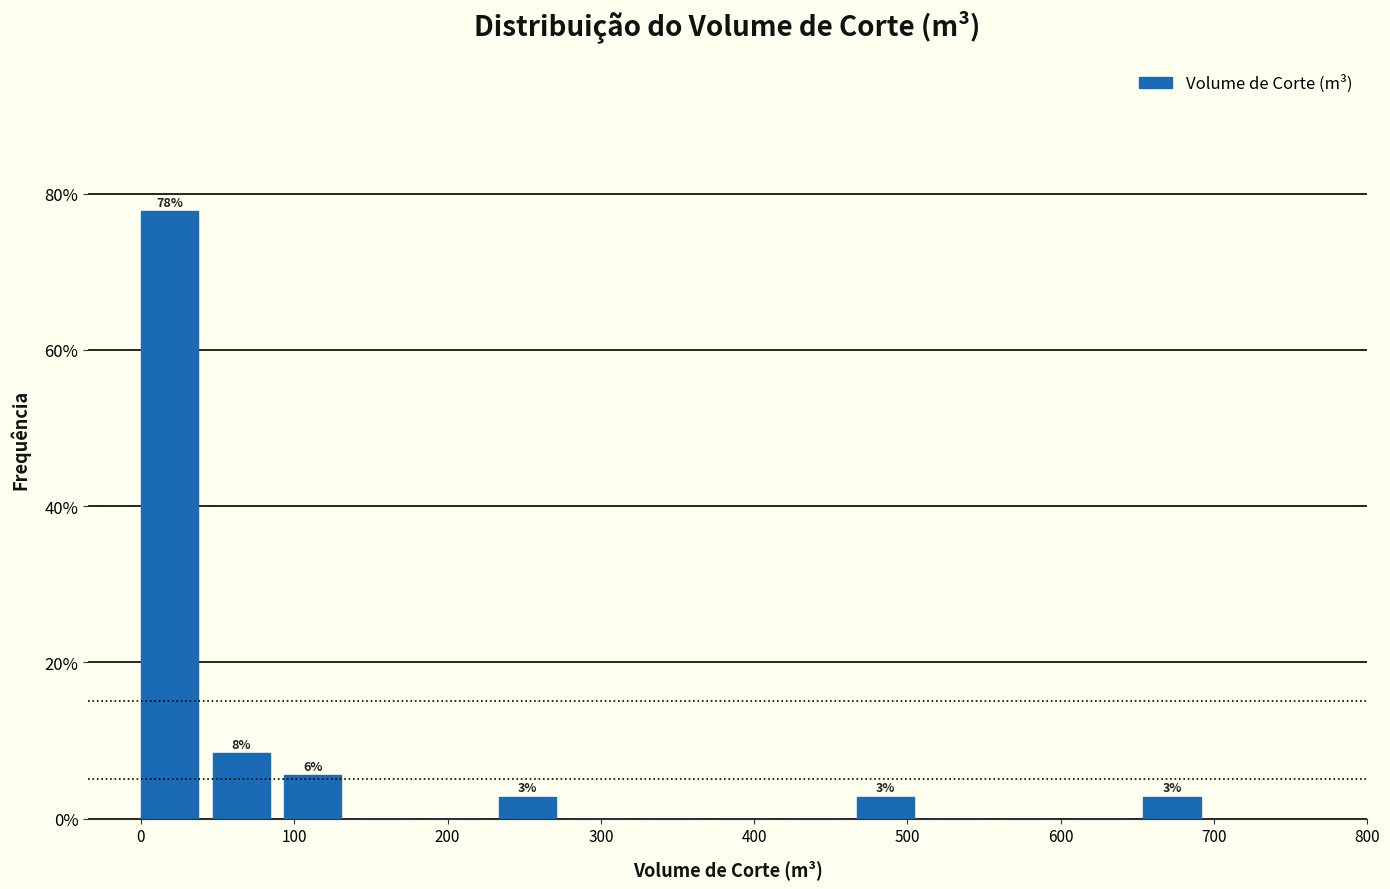

Over which range of the x-axis is the bar tallest?

0 to 50